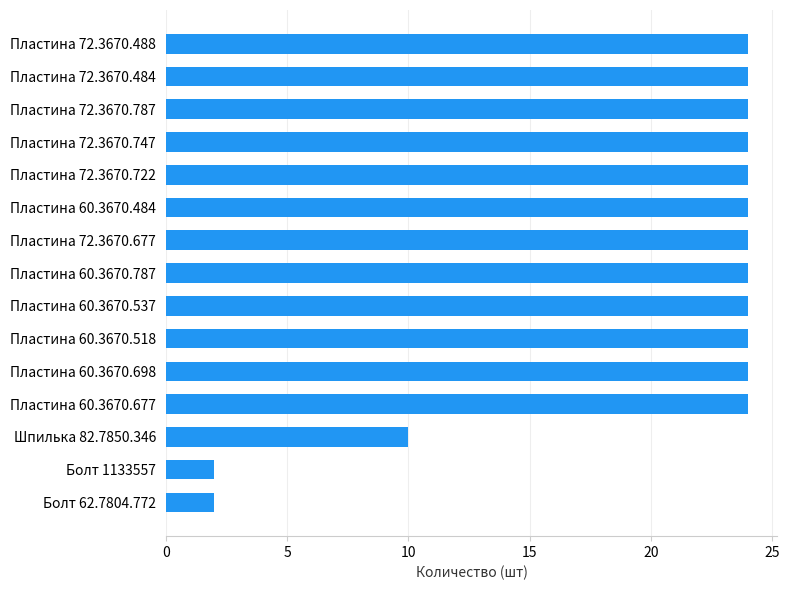

At which label is the value closest to 13?

Шпилька 82.7850.346